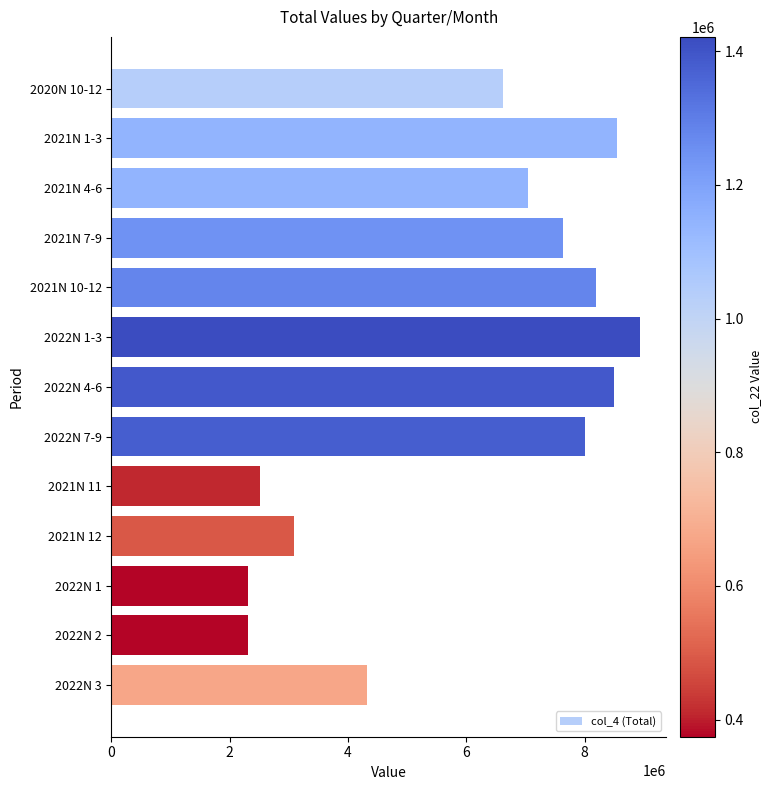

Which has a higher value, 2022N 7-9 or 2022N 1-3?

2022N 1-3